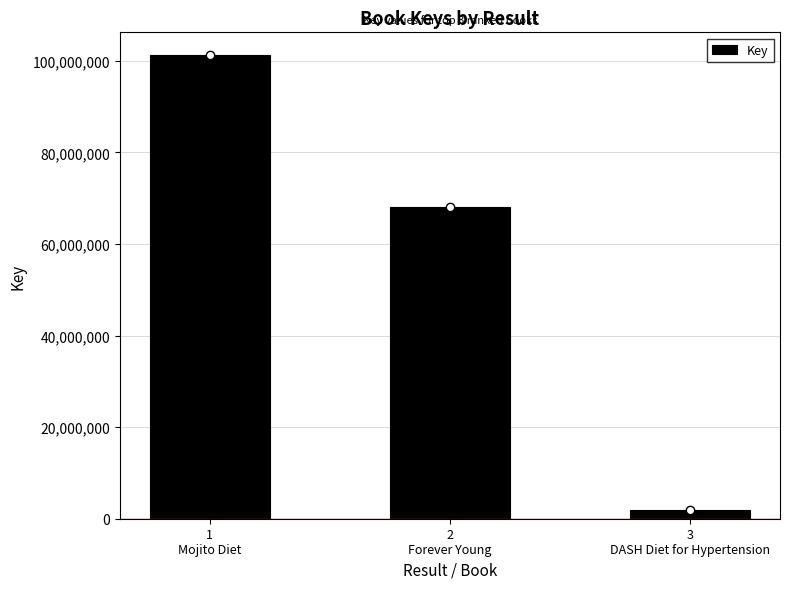

The value at 2
Forever Young is 68109764. True or false?

True